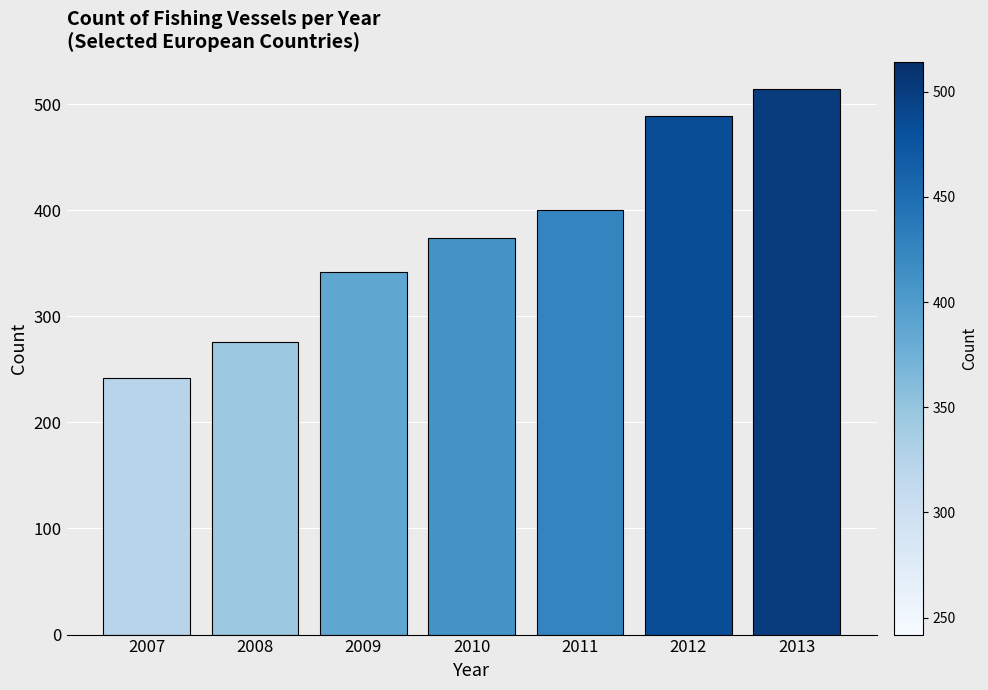

Rank the categories by value from lowest to highest.

2007, 2008, 2009, 2010, 2011, 2012, 2013